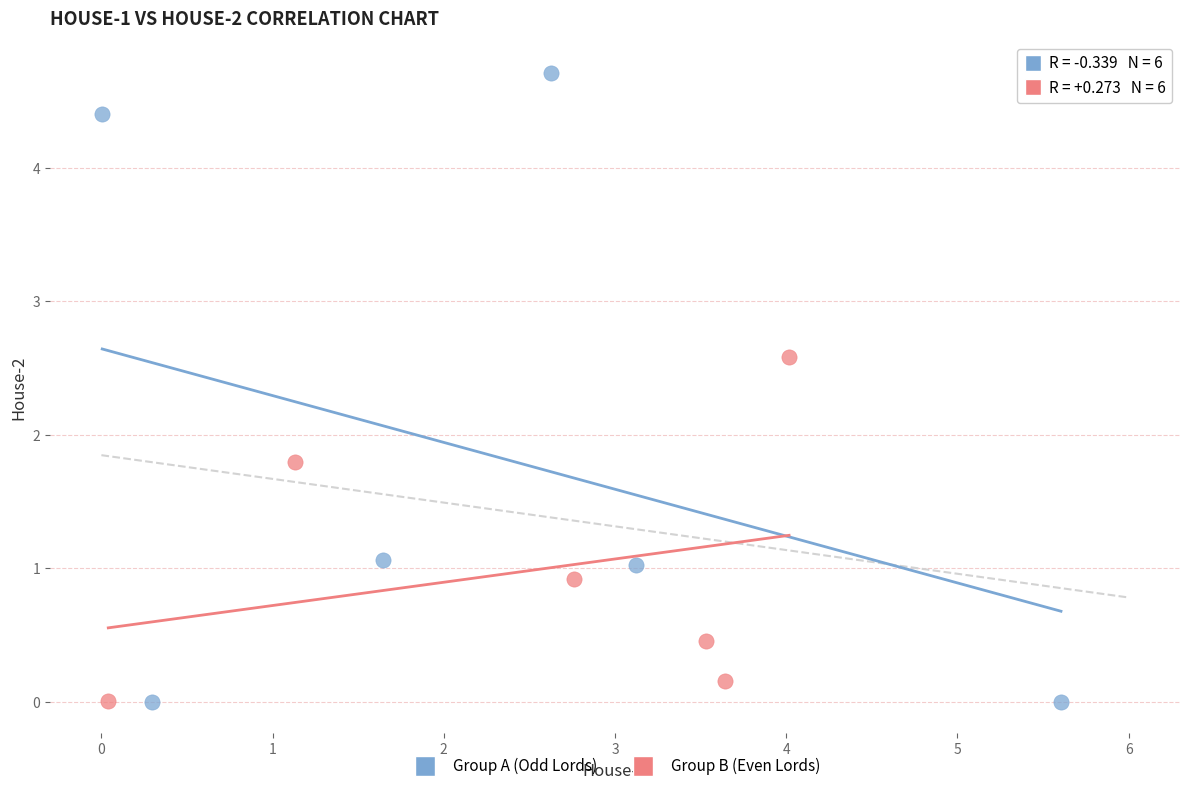

Which series has the largest Y range (max minus min)?

Group A (Odd Lords)